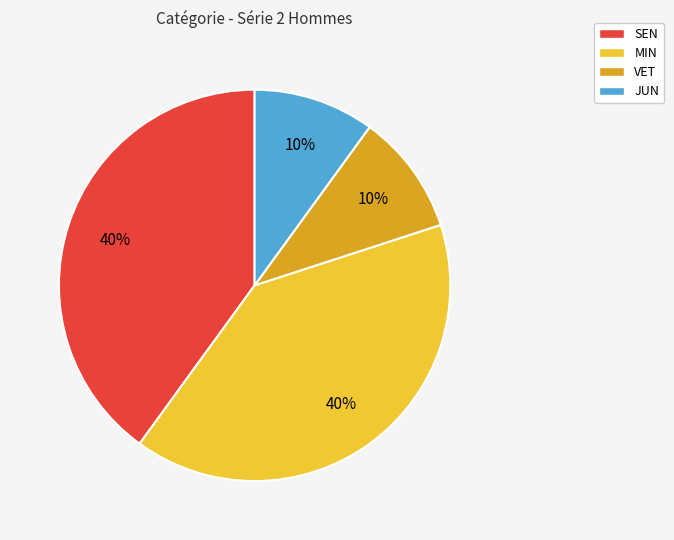

How many segments does this pie chart have?

4